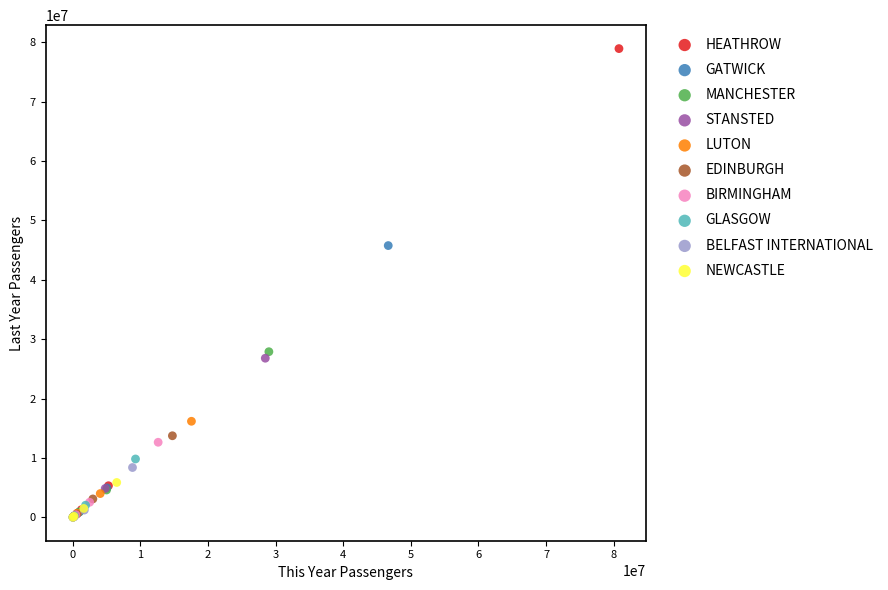

Which series reaches the maximum Y coordinate?

HEATHROW